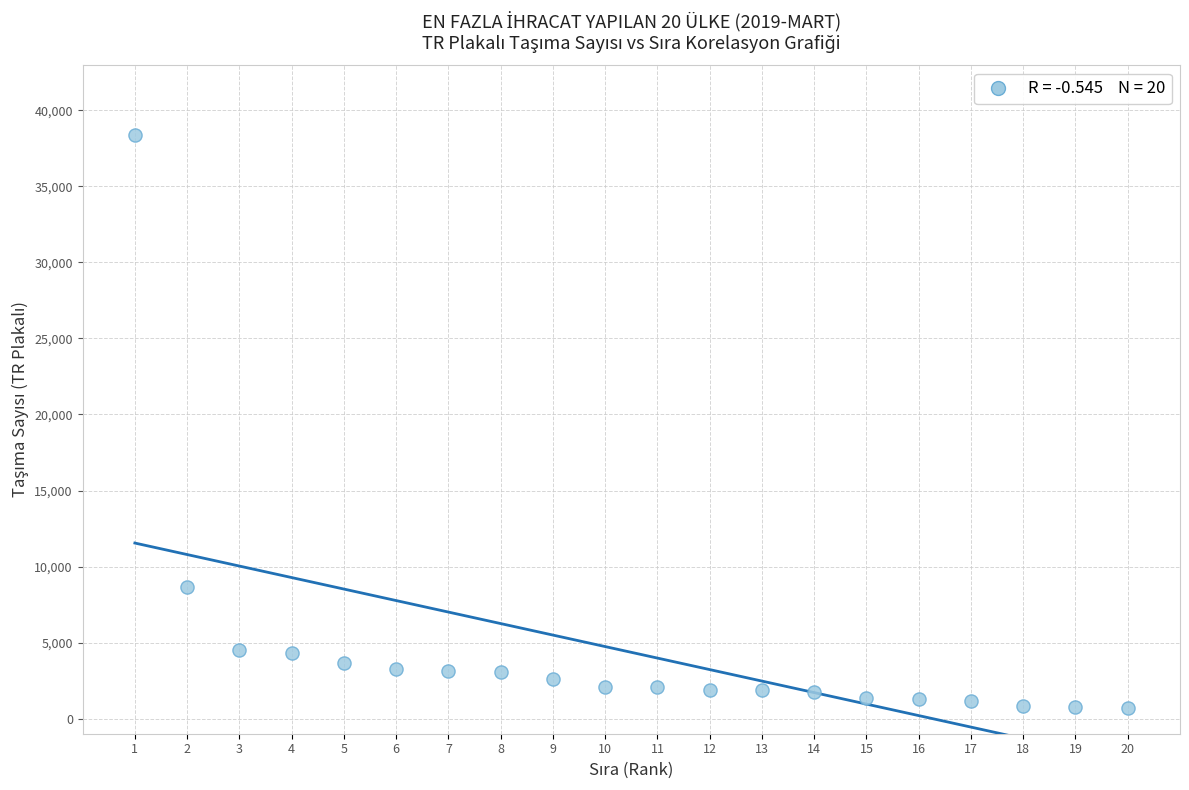

What is the range of Y values (max minus min)?

37679